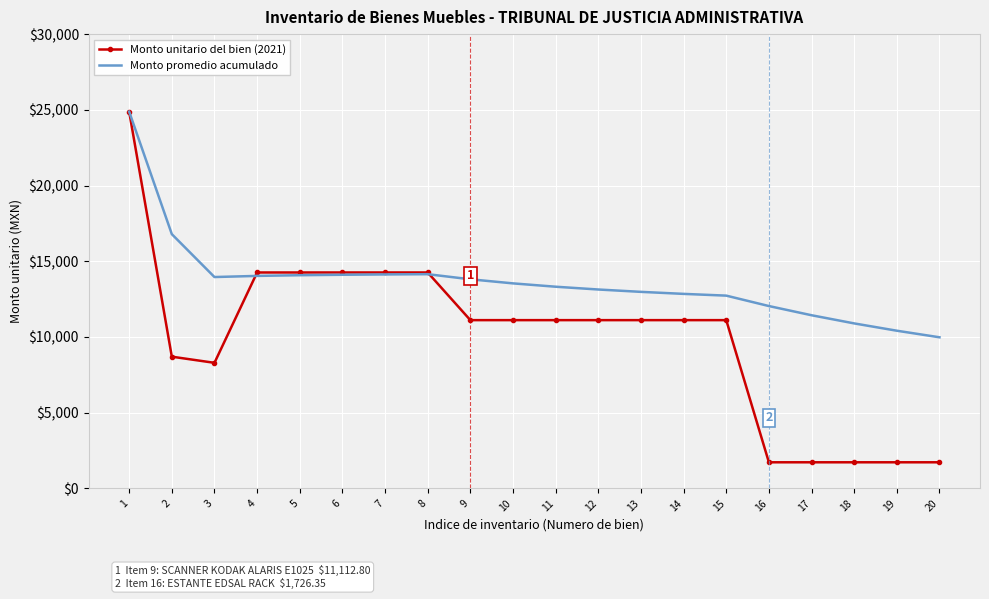

The value of Monto unitario del bien (2021) at 18 is 371.0. True or false?

False